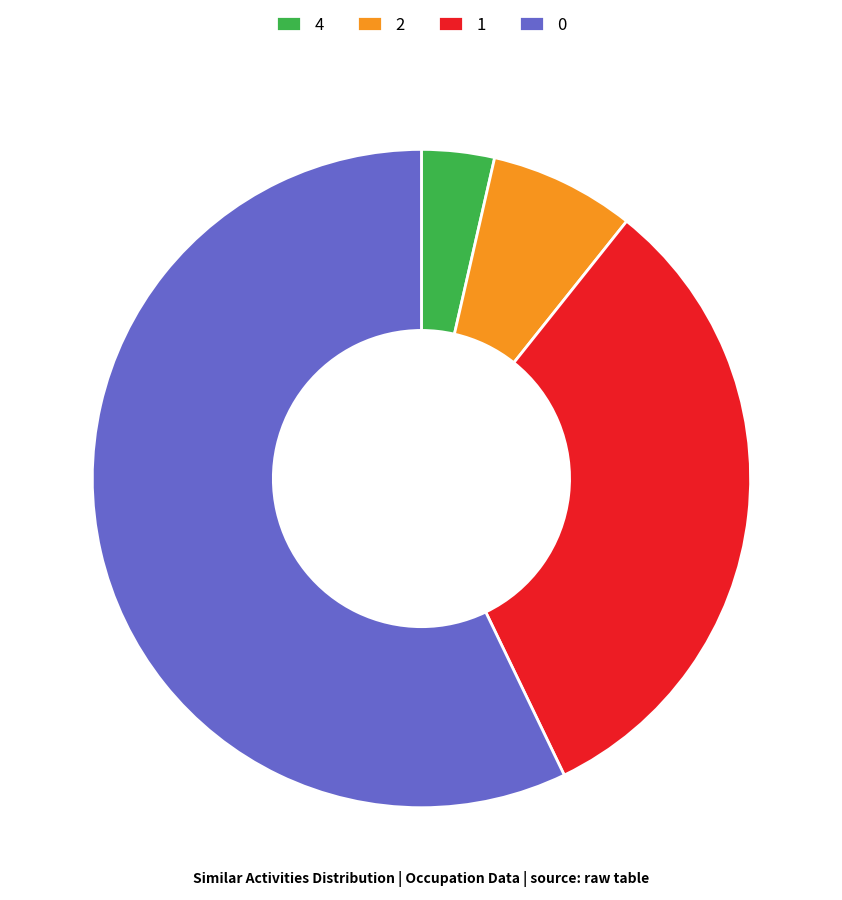

How many slices are in this pie chart?

4